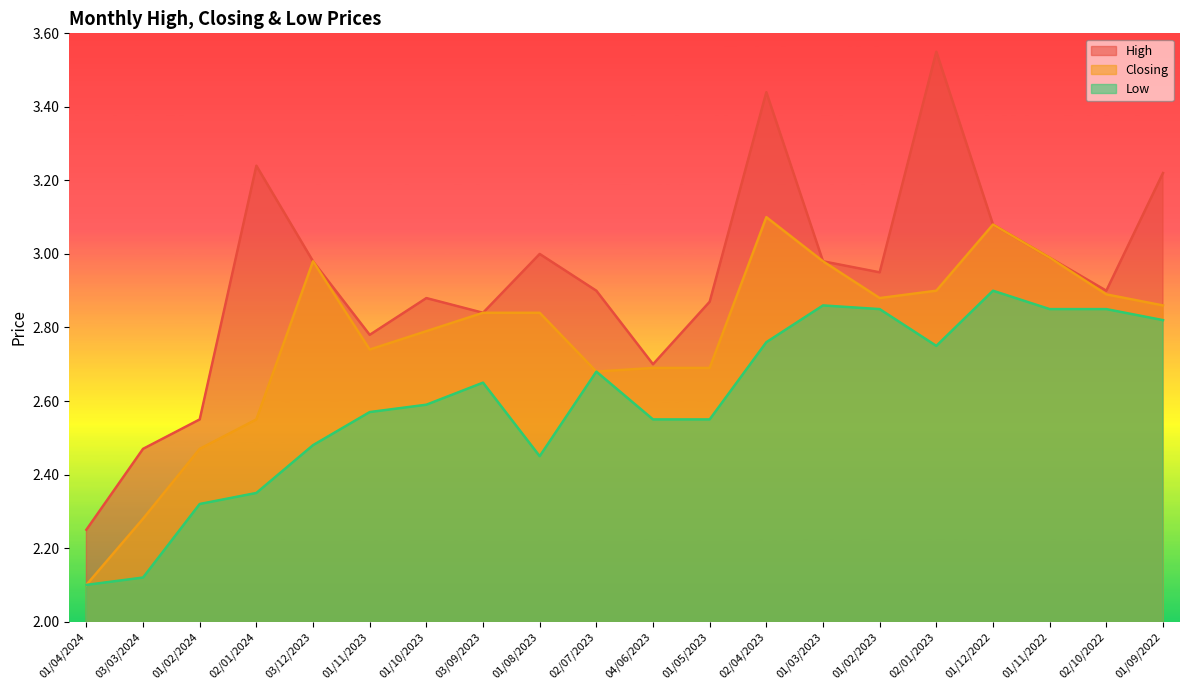

What is the spread (max minus min) of values at 02/01/2024?

0.9